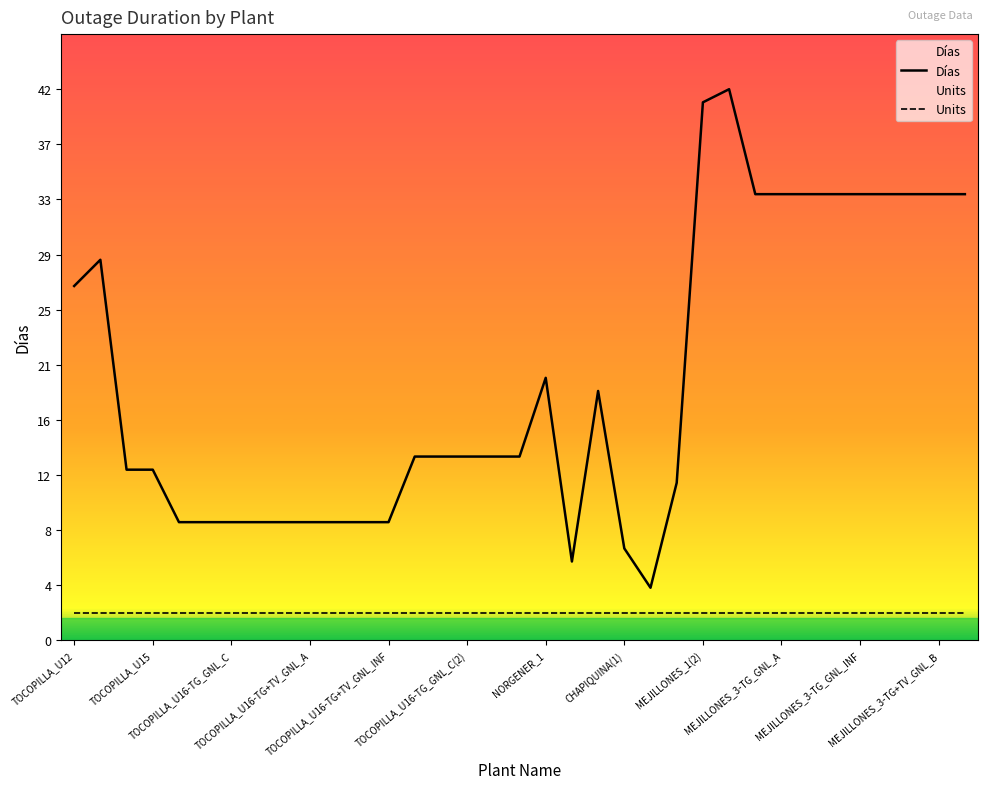

What is the smallest value displayed?

2.1